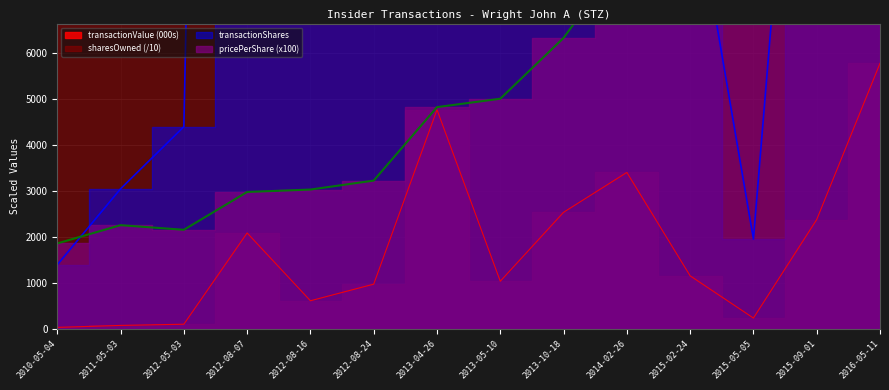

Reading right to left, list all the values displayed in this chart.

transactionShares: 2016-05-11=35709.0	2015-09-01=18644.0	2015-05-05=1950.0	2015-02-24=10000.0	2014-02-26=41400.0	2013-10-18=40000.0	2013-05-10=20591.0	2013-04-26=98819.0	2012-08-24=30000.0	2012-08-16=20000.0	2012-08-07=70000.0	2012-05-03=4393.0	2011-05-03=3041.0	2010-05-04=1389.0
transactionPricePerShare: 2016-05-11=16163.4	2015-09-01=12722.1	2015-05-05=11728.1	2015-02-24=11475.0	2014-02-26=8207.6	2013-10-18=6325.2	2013-05-10=5001.7	2013-04-26=4819.1	2012-08-24=3220.1	2012-08-16=3025.1	2012-08-07=2972.3	2012-05-03=2149.3	2011-05-03=2250.1	2010-05-04=1852.8
sharesOwnedFollowingTransaction: 2016-05-11=10728.0	2015-09-01=10717.6	2015-05-05=12571.8	2015-02-24=11079.7	2014-02-26=9344.8	2013-10-18=9321.7	2013-05-10=9284.3	2013-04-26=9864.0	2012-08-24=12361.8	2012-08-16=12361.8	2012-08-07=12361.8	2012-05-03=12304.6	2011-05-03=12493.6	2010-05-04=10434.2
transactionValue: 2016-05-11=5771.8	2015-09-01=2371.9	2015-05-05=228.7	2015-02-24=1147.5	2014-02-26=3397.9	2013-10-18=2530.1	2013-05-10=1029.9	2013-04-26=4762.1	2012-08-24=966.0	2012-08-16=605.0	2012-08-07=2080.6	2012-05-03=94.4	2011-05-03=68.4	2010-05-04=25.7